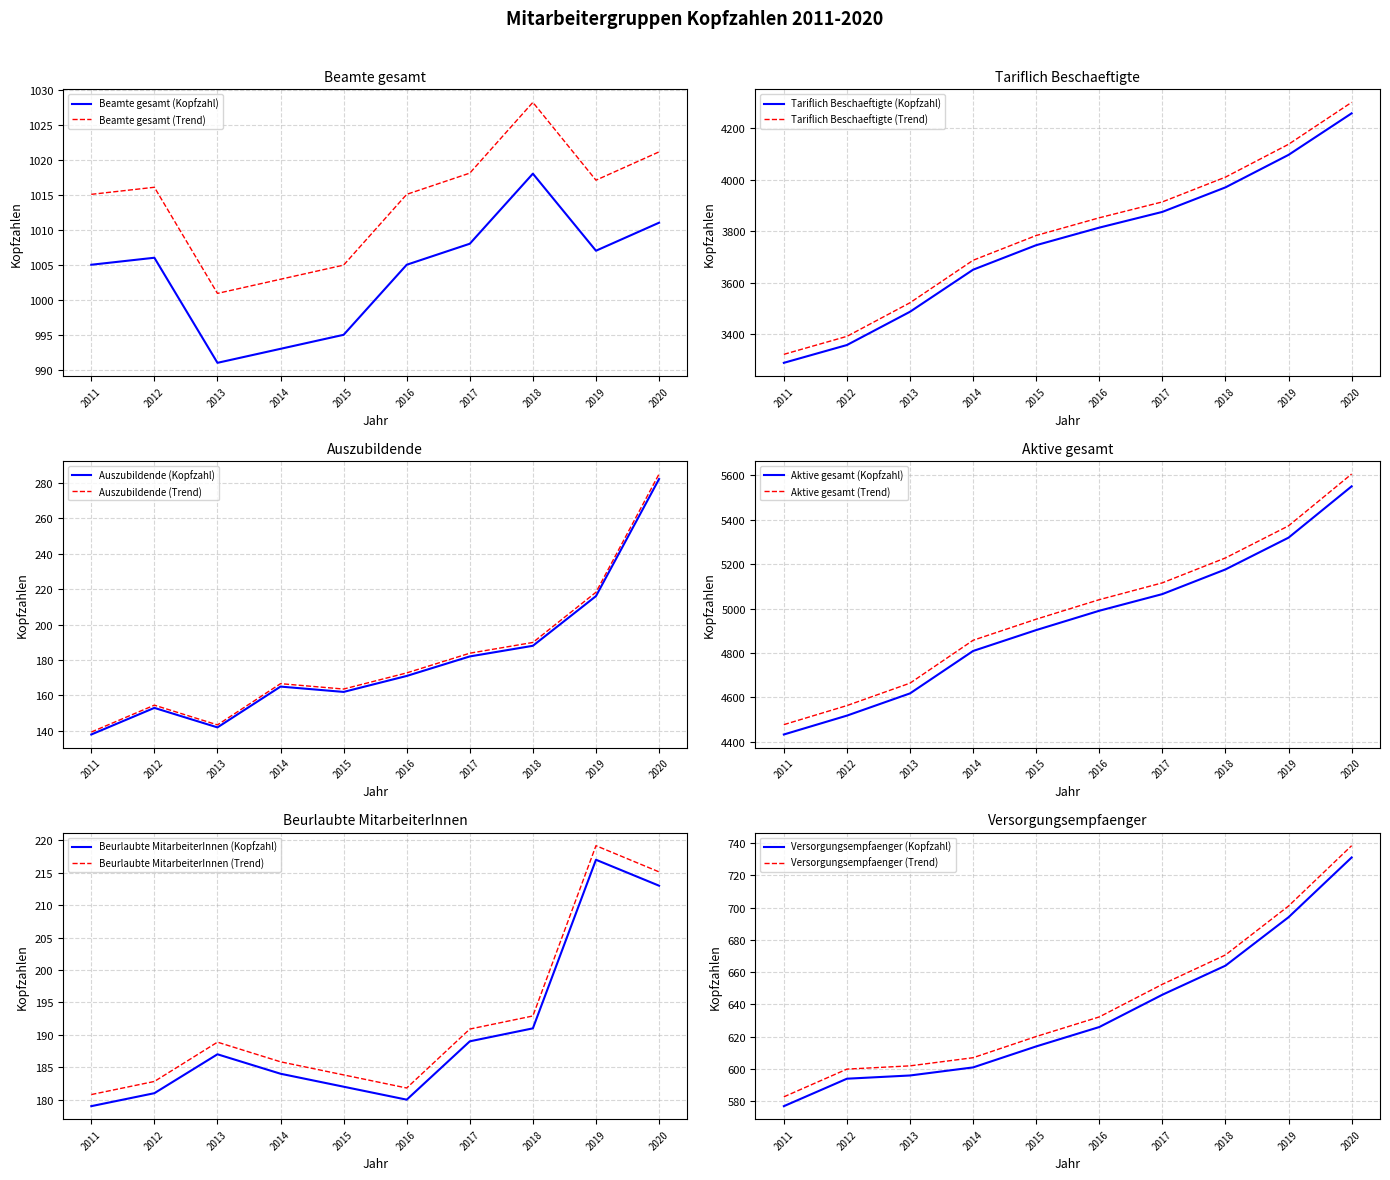

Which series has the largest range (max minus min)?

Aktive gesamt